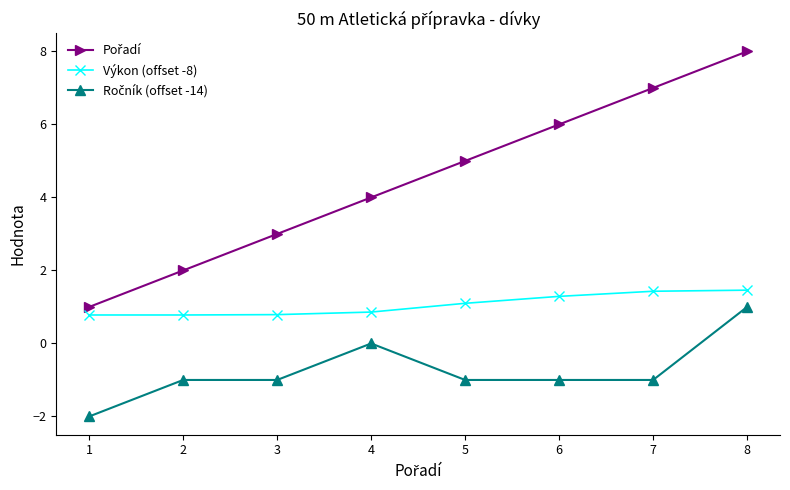

What is the sum of the Výkon (offset -8) values at 7 and 3?

2.2